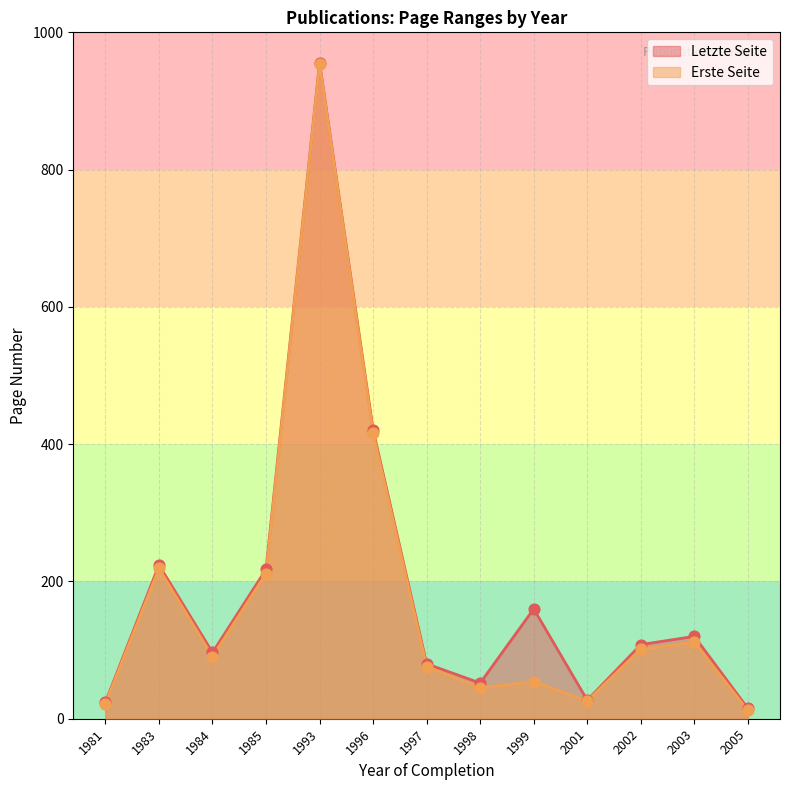

Which series has the largest Y range (max minus min)?

Letzte Seite